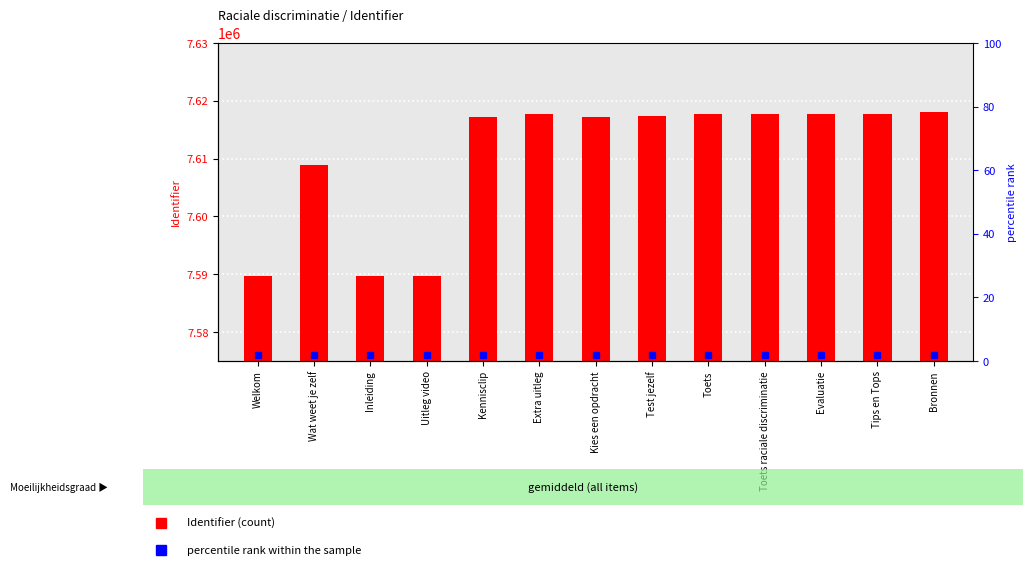

What is the sum of the values at Uitleg video and Evaluatie?

15207460